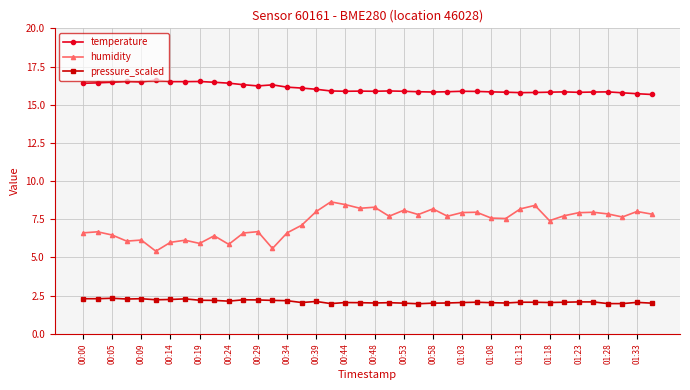

Which series has the largest total across all categories?

temperature